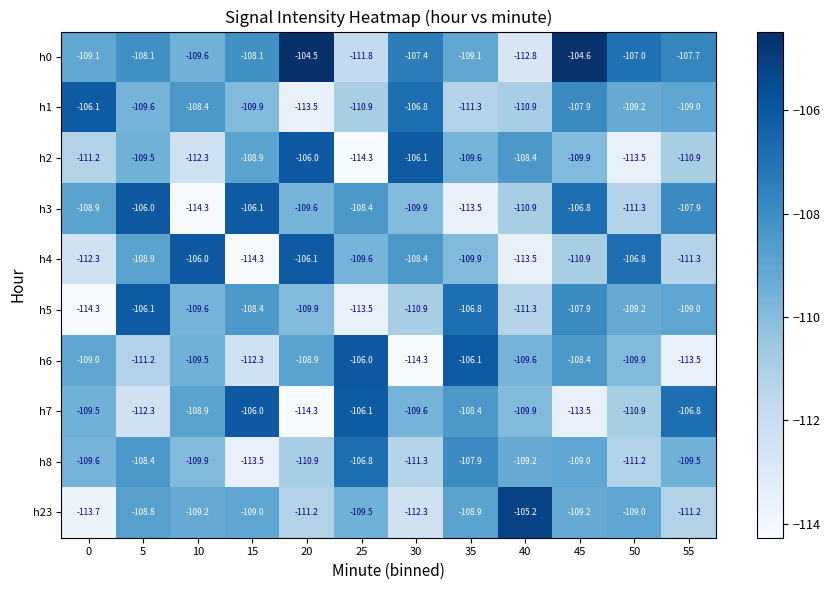

What is the greatest value displayed?

-104.5